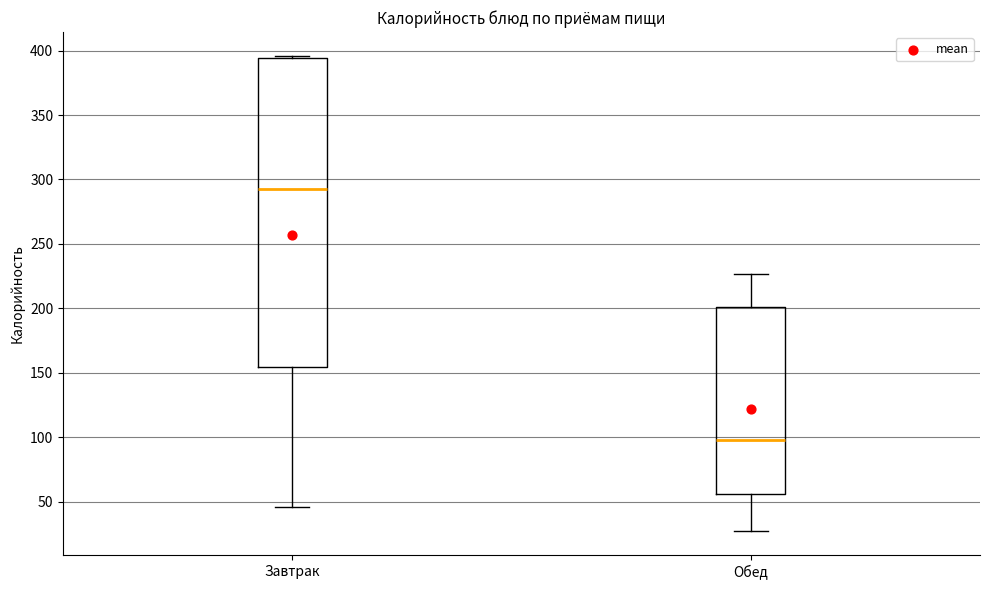

Reading left to right, transcribe this box plot: for each box, give where its median line is, the range the box spans, and where its two whiskers end, as read against the y-axis. The values are not printed on the chart, so give them approximately, as read against the axis.

Завтрак: median 295, box 155 to 395, whiskers 45 to 395
Обед: median 100, box 55 to 200, whiskers 25 to 225